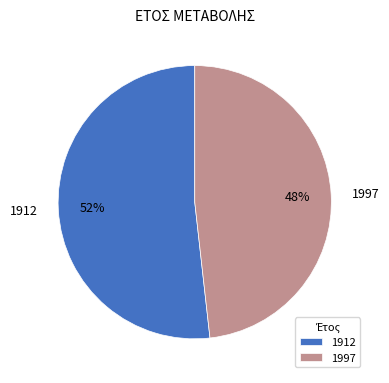

Which category has the biggest portion of the pie?

1912